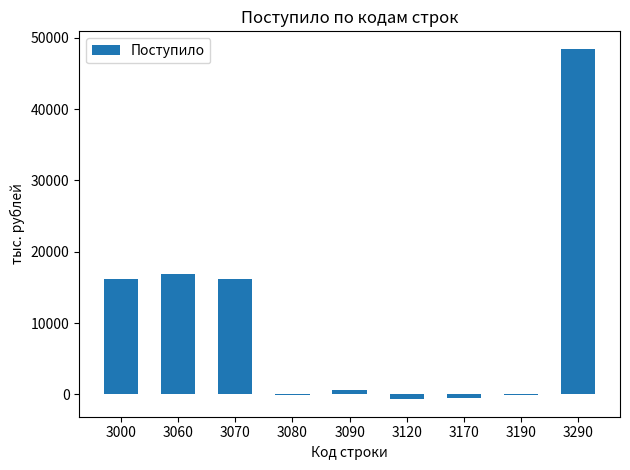

Which label corresponds to the largest value in the chart?

3290